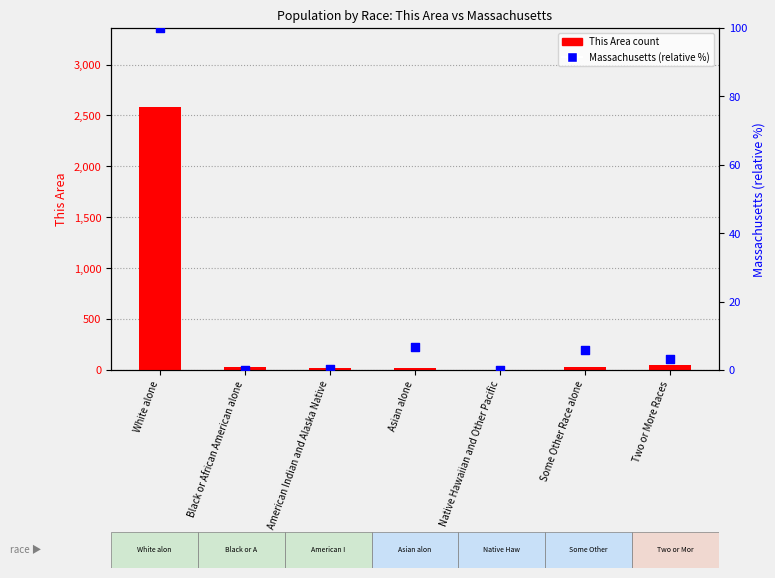

Which series has the largest total across all categories?

This Area